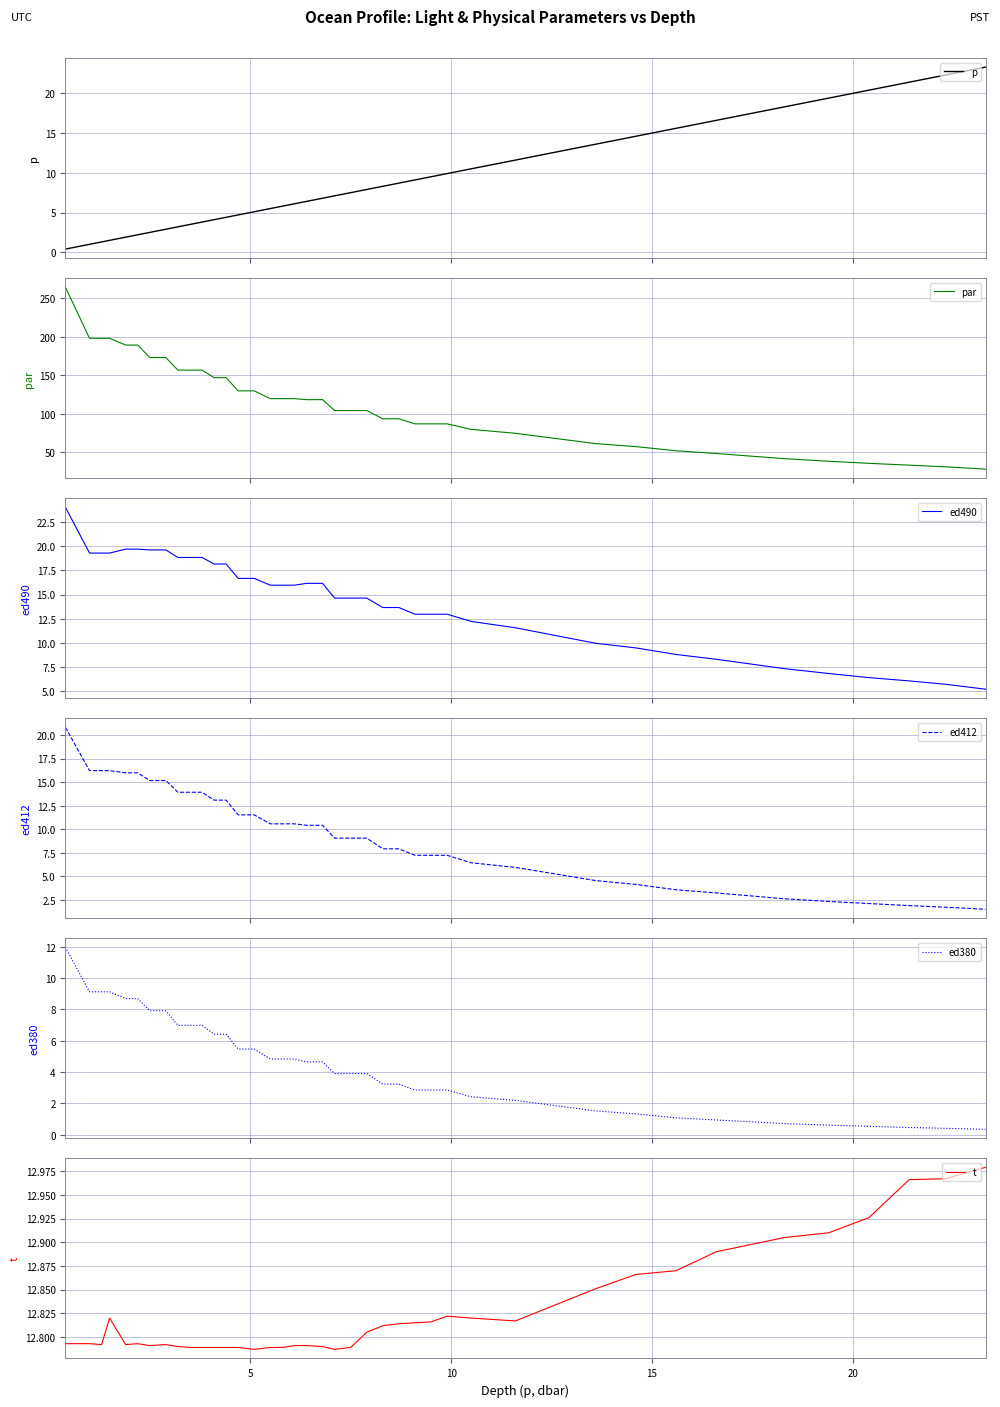

True or false: t and ed380 intersect in this chart.

False